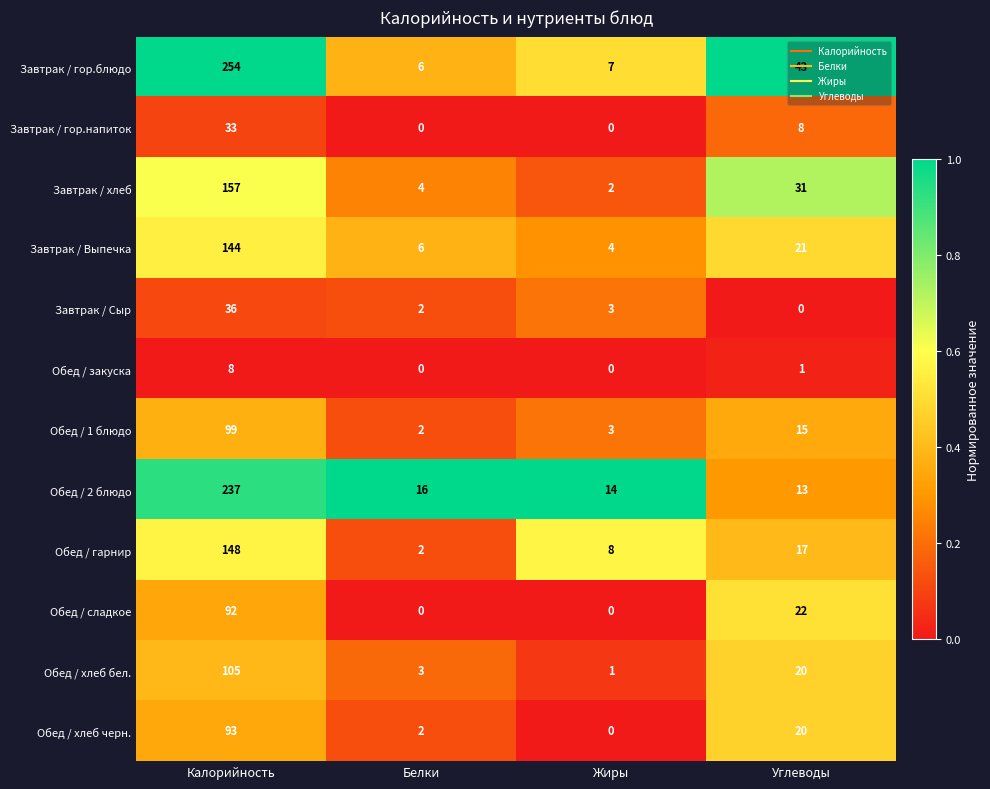

At which category is the sum across all series the highest?

Калорийность